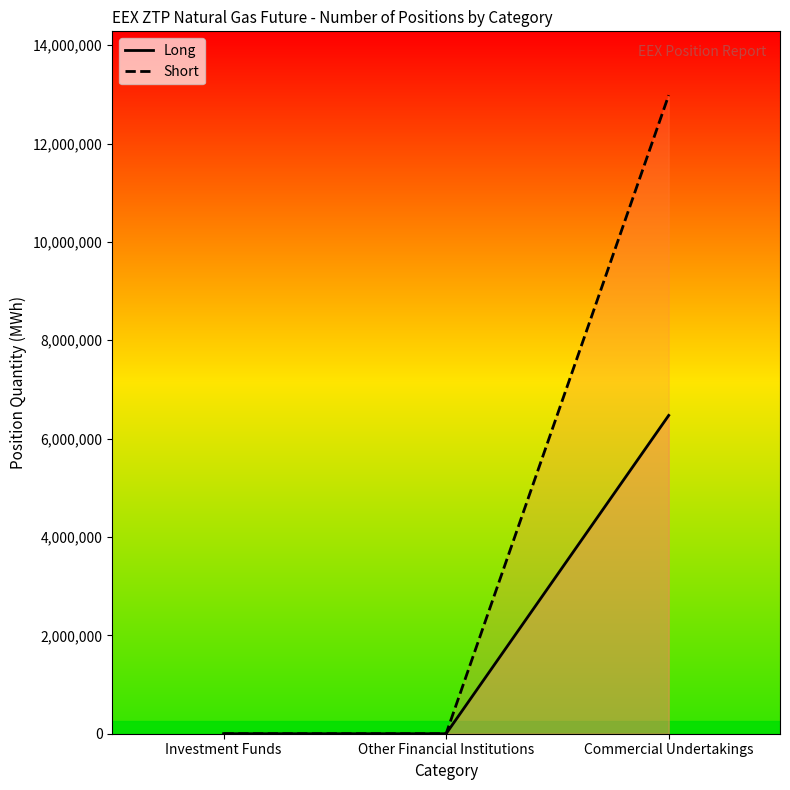

What is the label of the 1st point from the left?

Investment Funds